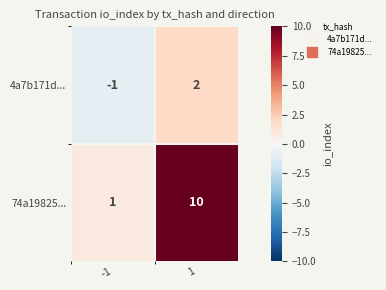

List the series in order of their overall mean, highest first.

74a19825..., 4a7b171d...